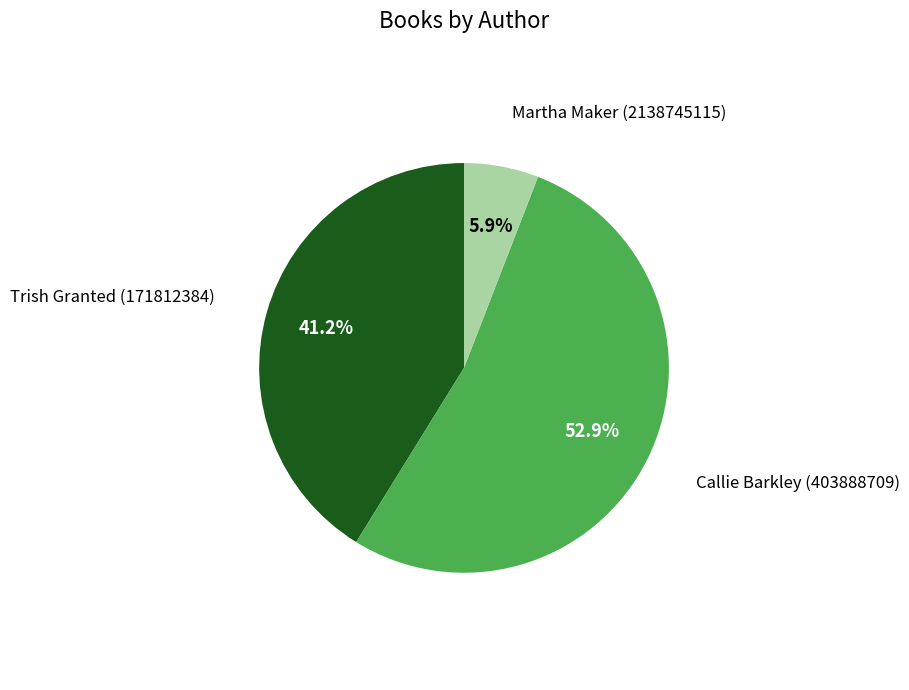

How many slices are in this pie chart?

3